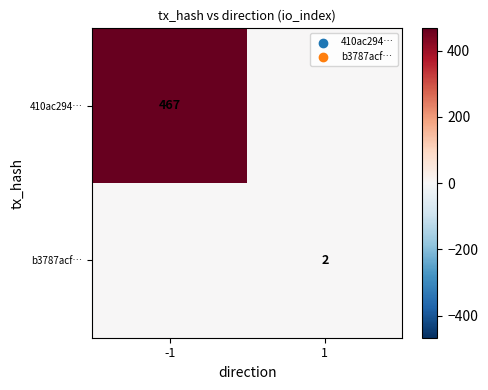

What is the total value across all series at -1?

467